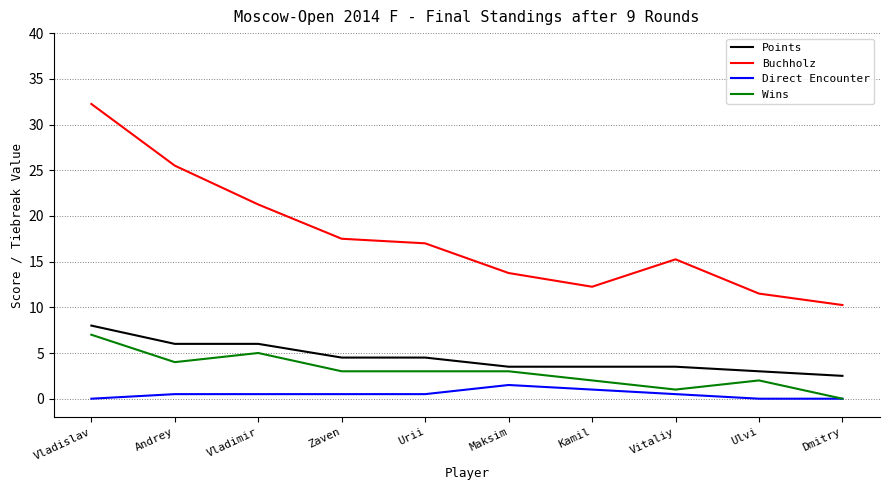

In Buchholz, how many points are higher than both neighbors (excluding endpoints)?

1